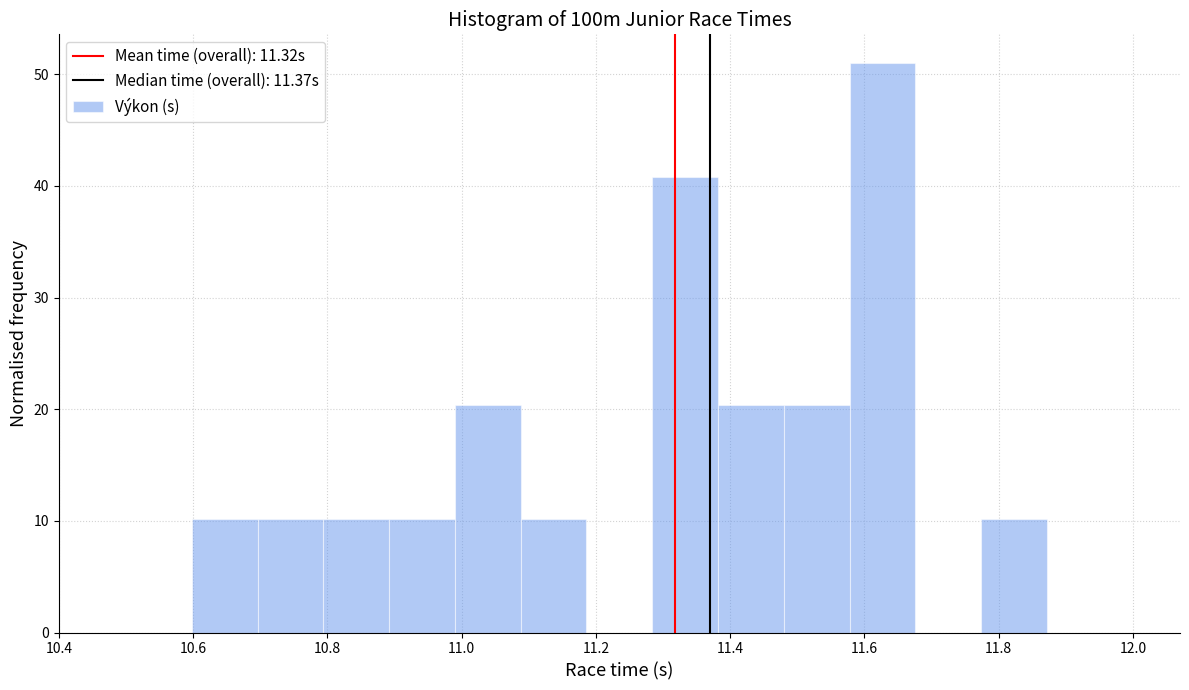

How tall is the bar that spans 10.598 to 10.696 on the x-axis? Neither the bar edges nor the heights are printed on the chart, so give them approximately, as read against the axes.

10